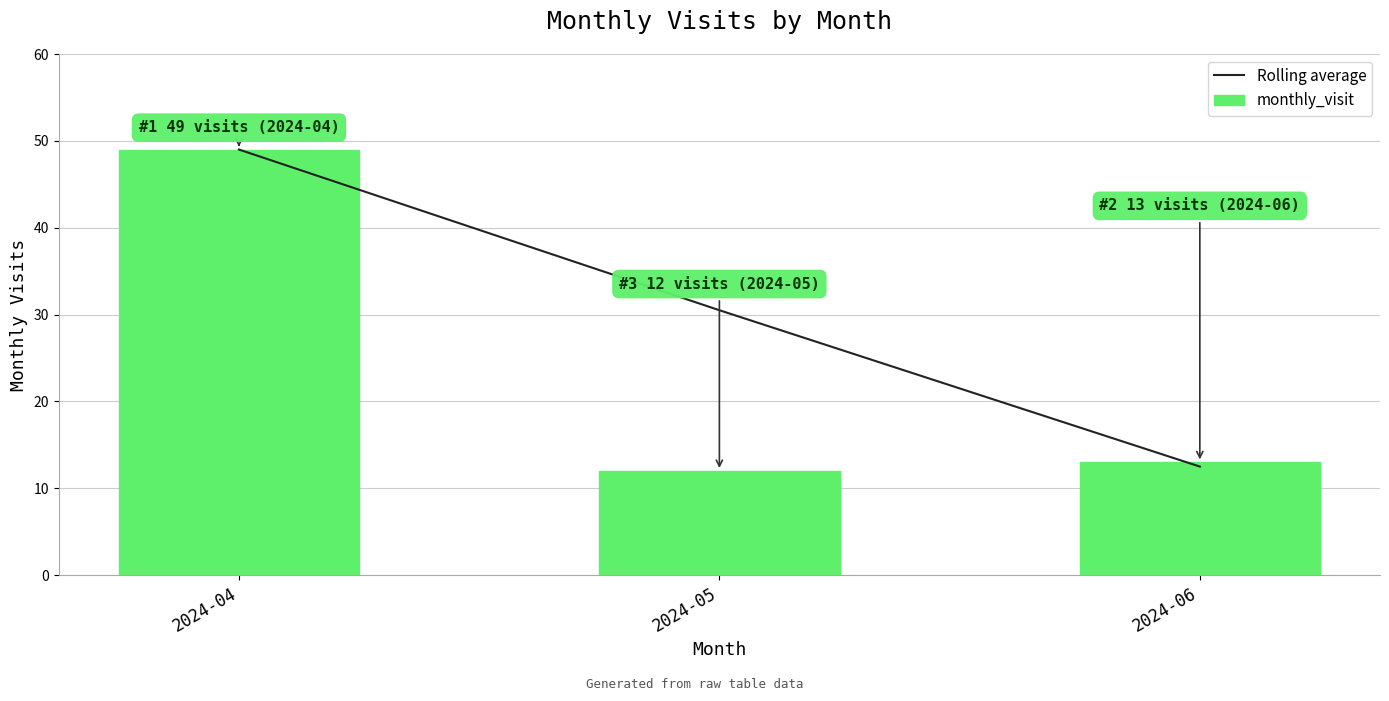

What is the sum of all monthly_visit values?

74